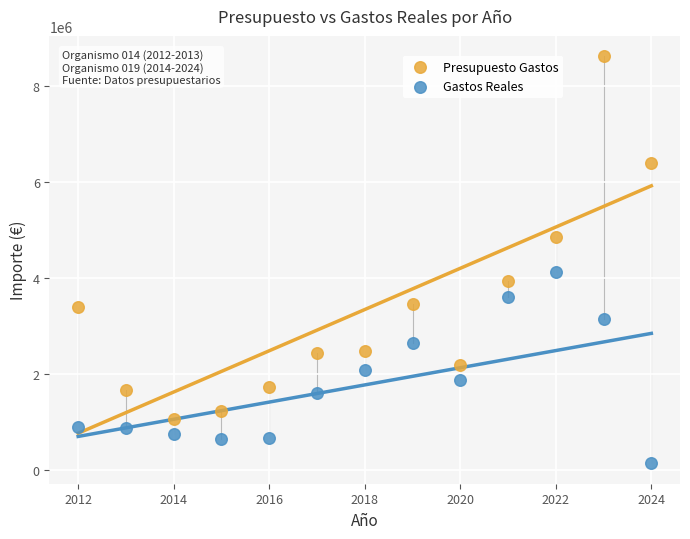

What are all the series names shown in the legend?

Presupuesto Gastos, Gastos Reales